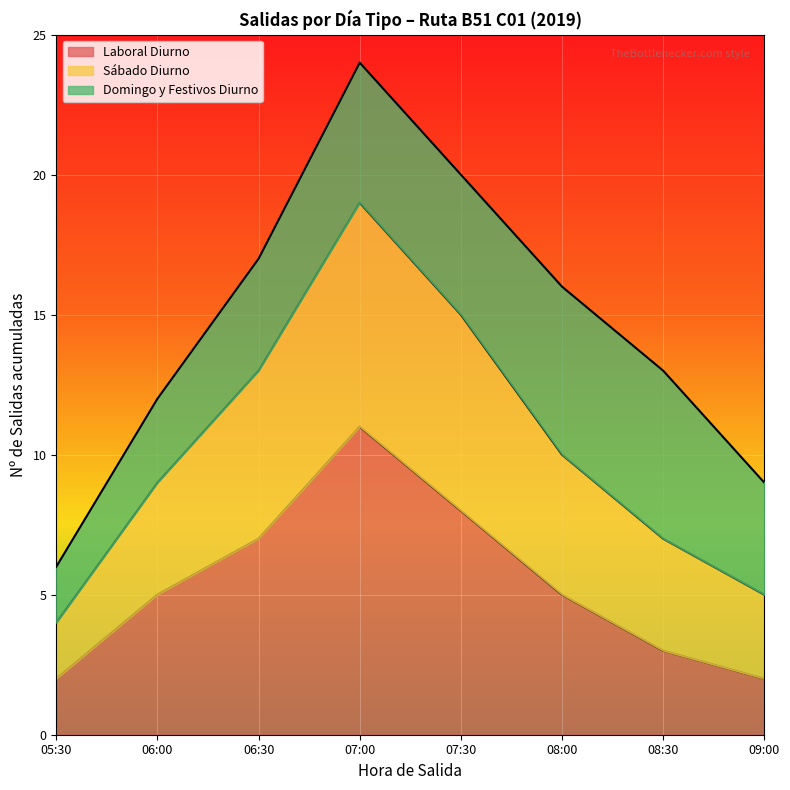

How many lines are shown in the chart?

3